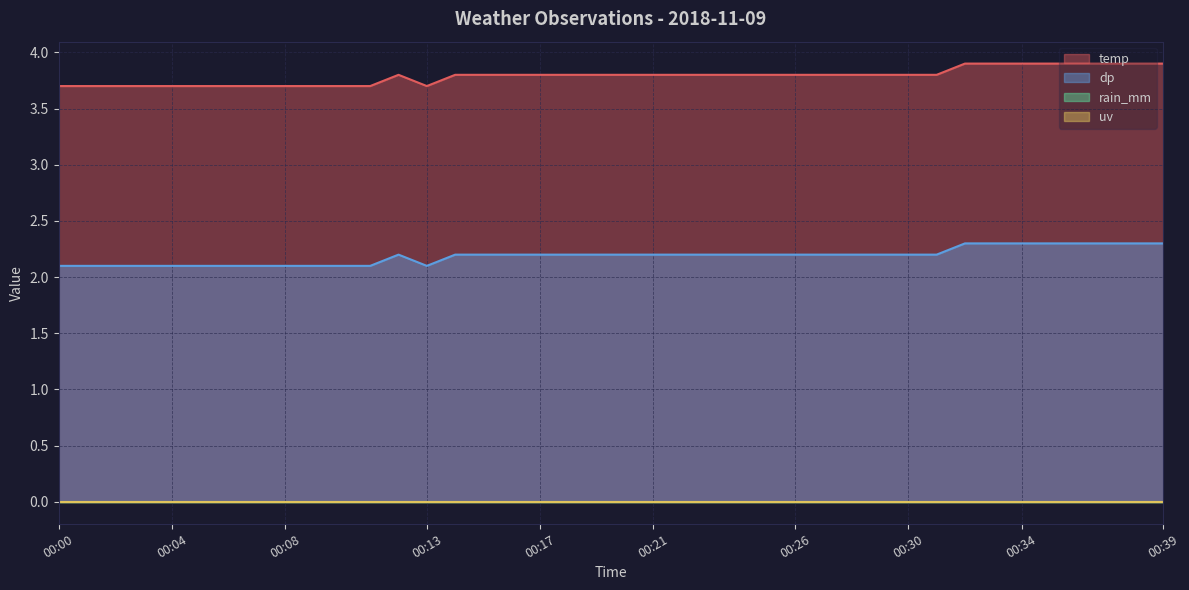

What is the value of the temp point at the 30th from the left?

3.8